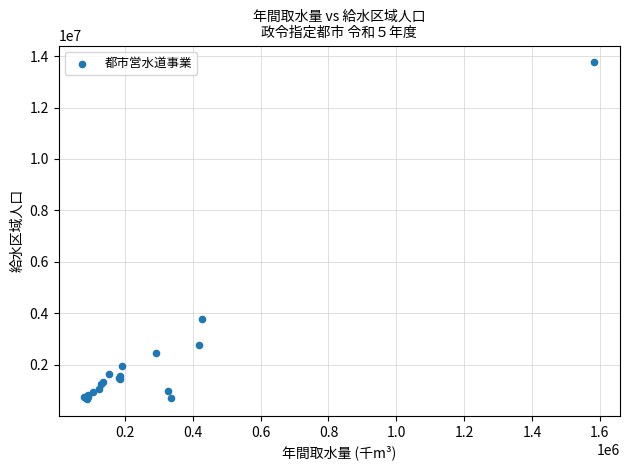

What Y value in the scatter plot is closest to 7211232?

3767635